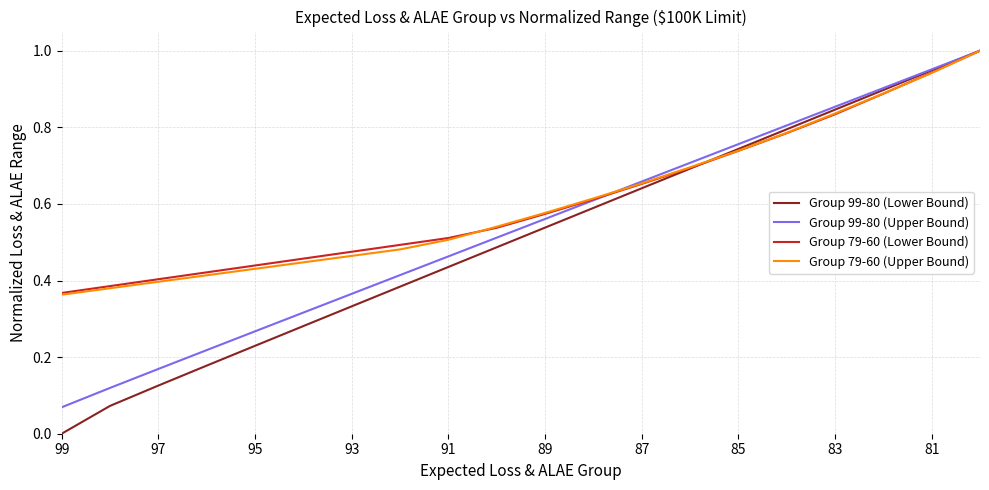

Which series has the largest range (max minus min)?

Group 99-80 (Lower Bound)